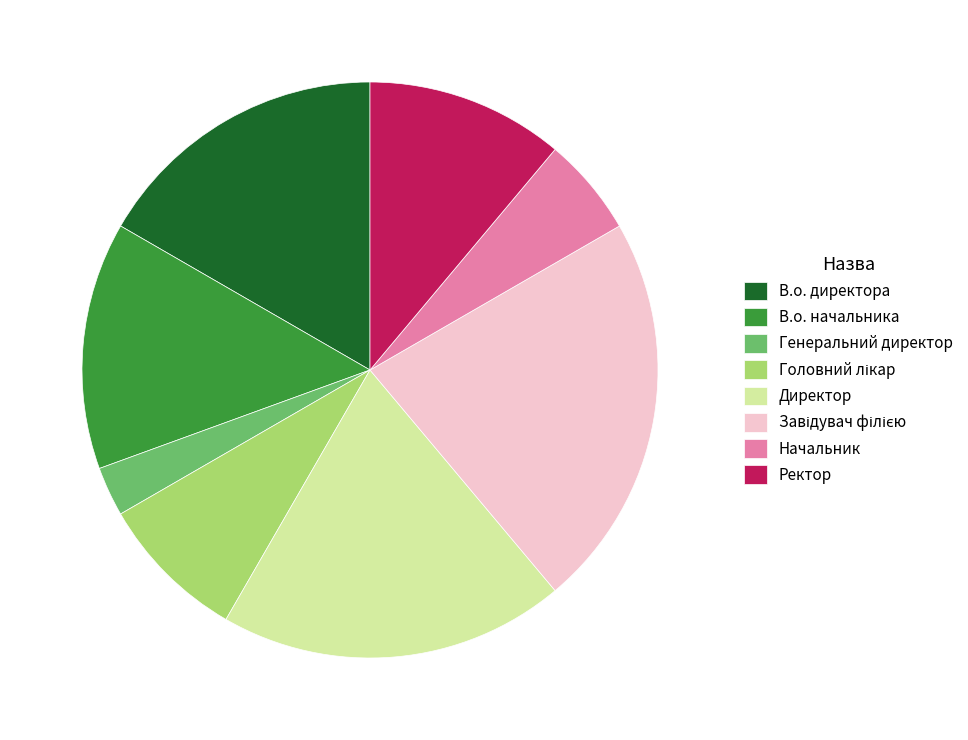

Is В.о. директора the majority of the pie?

No